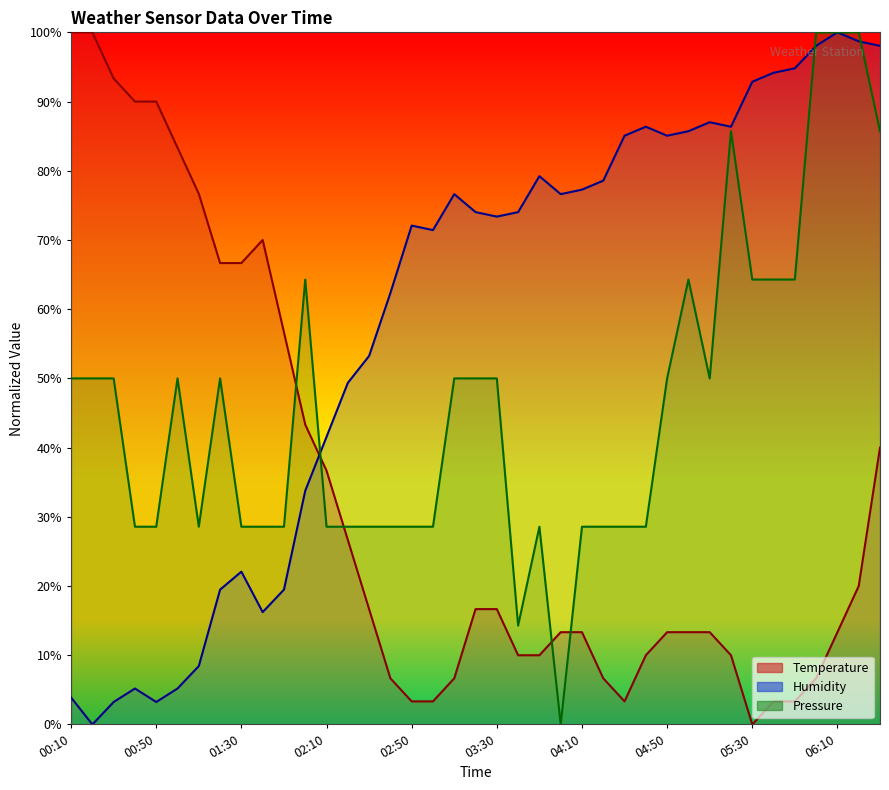

At which label does Humidity reach its minimum?

00:20